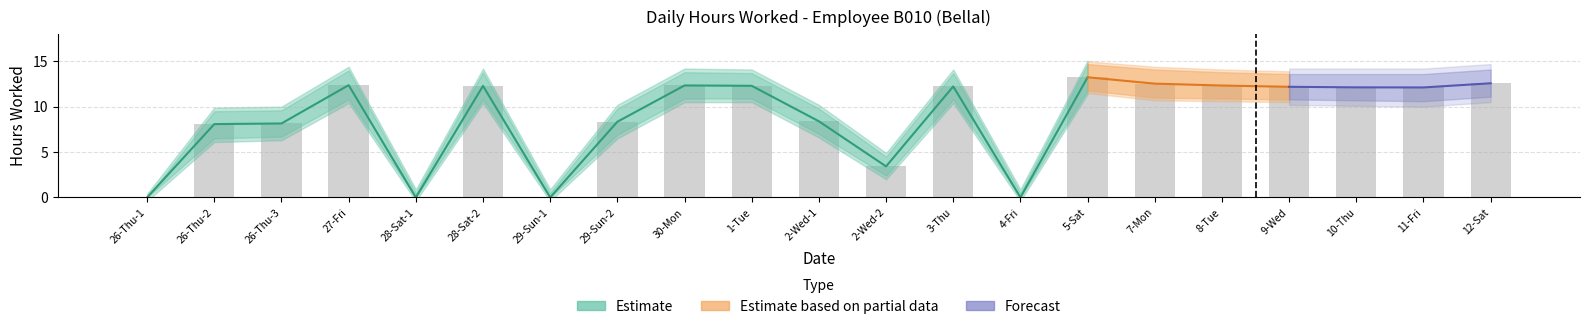

Reading right to left, extract all data points from this chart.

Hours Worked: 12.6	12.1	12.1	12.2	12.3	12.5	13.2	0.0	12.2	3.4	8.4	12.3	12.3	8.3	0.0	12.3	0.0	12.4	8.2	8.1	0.0
Upper Estimate: 14.1	13.6	13.6	13.6	13.8	14.1	14.7	0.5	13.7	4.5	9.8	13.7	13.8	9.8	0.5	13.8	0.5	14.0	9.6	9.5	0.0
Lower Estimate: 11.1	10.6	10.7	10.8	10.9	11.0	11.8	0.0	10.8	2.4	7.0	10.9	10.9	6.9	0.0	10.8	0.0	10.8	6.7	6.5	0.0